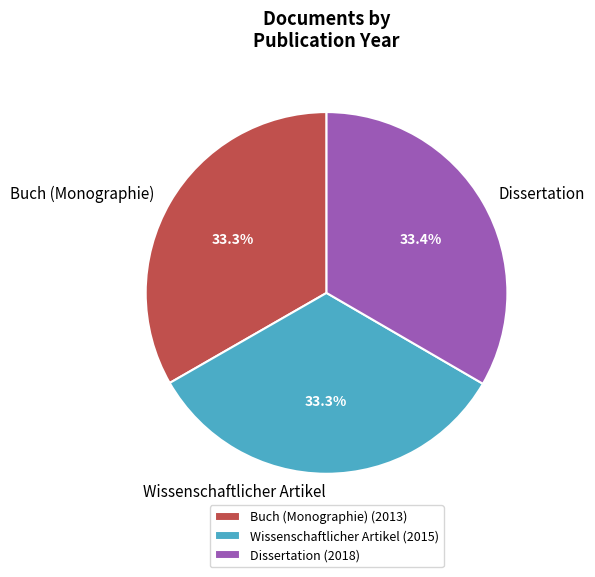

To the nearest percent, what portion does Wissenschaftlicher Artikel represent?

33%